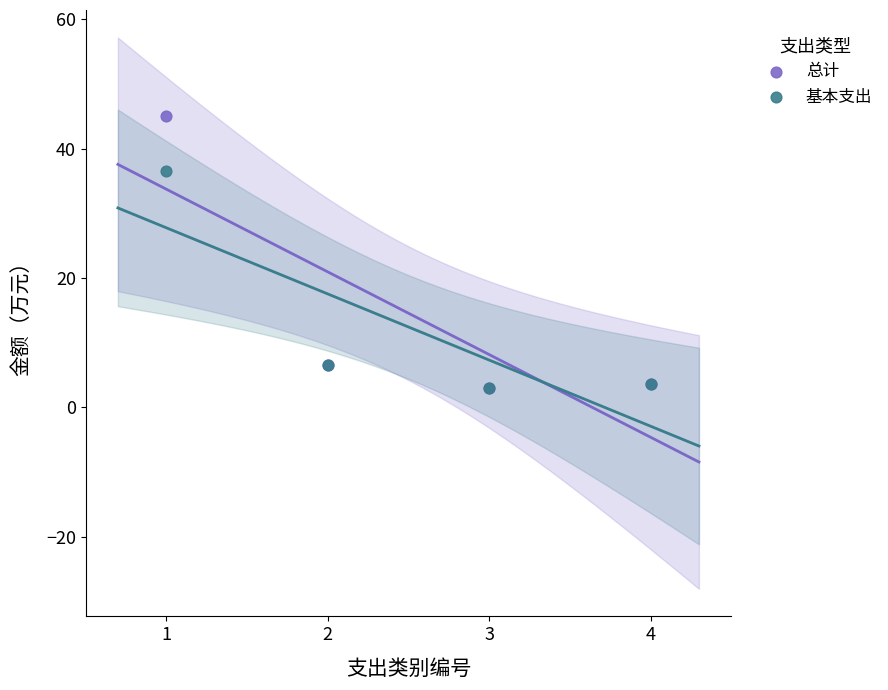

In the 总计 series, what Y value is closest to 24?

6.6